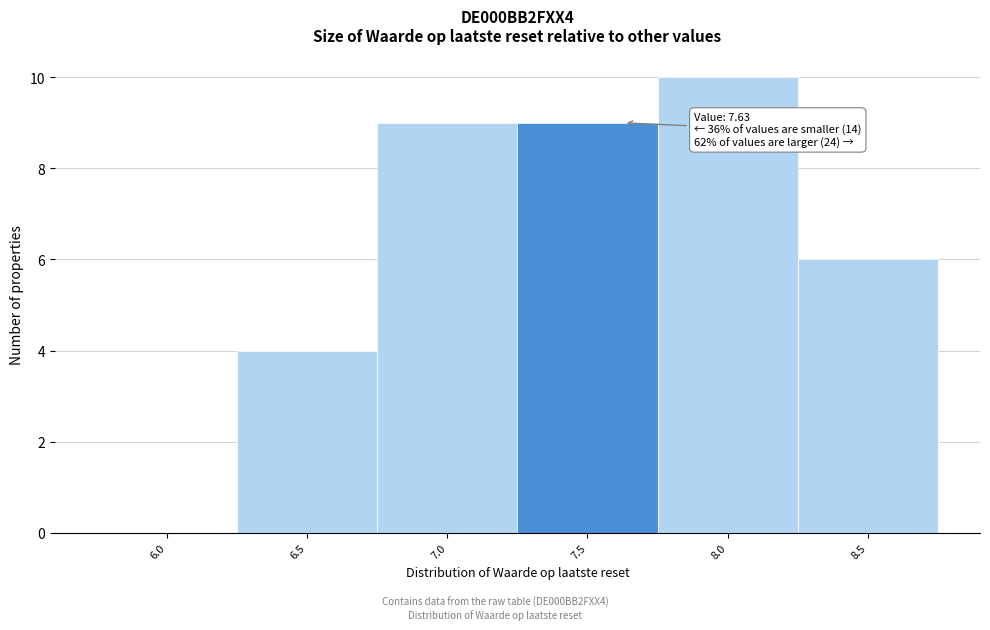

Reading left to right, extract all data points from this chart.

6.0=0	6.5=4	7.0=9	7.5=9	8.0=10	8.5=6